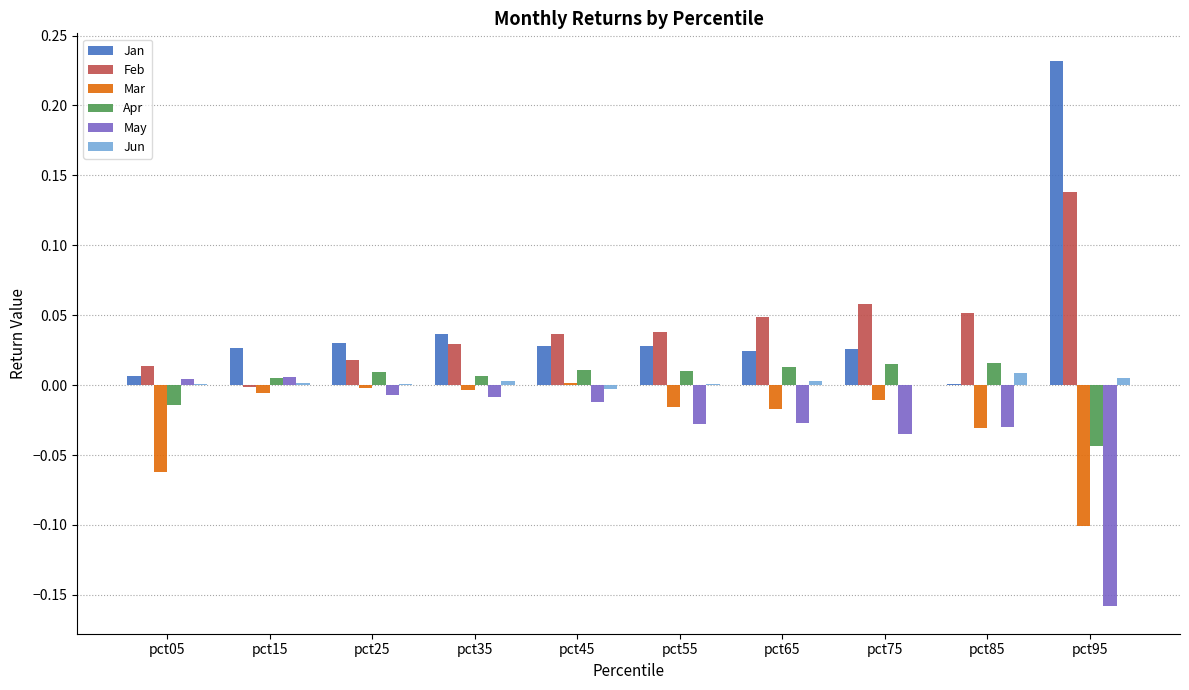

Is the value of Jun at pct85 greater than the value of Apr at pct05?

Yes